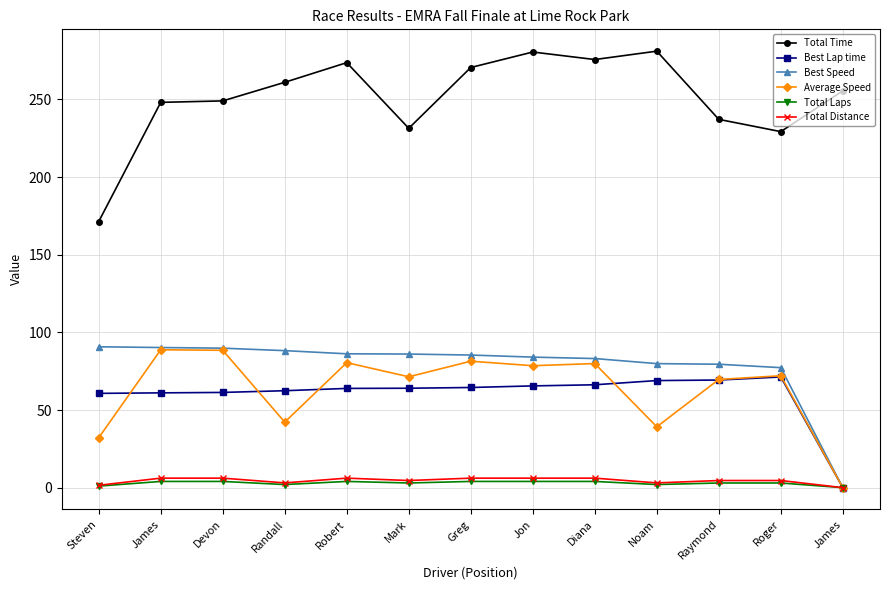

How many values in Best Lap time are above zero?

12